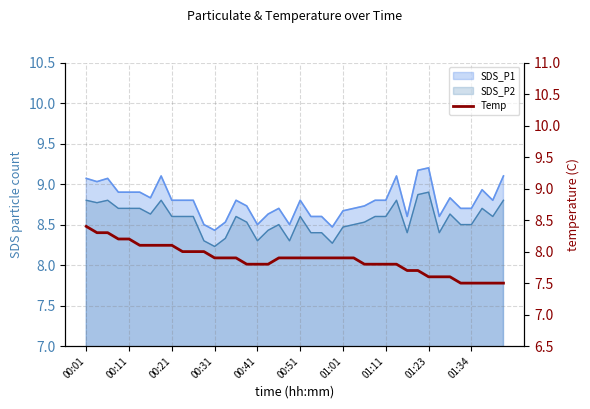

What is the minimum value shown in the chart?

7.5